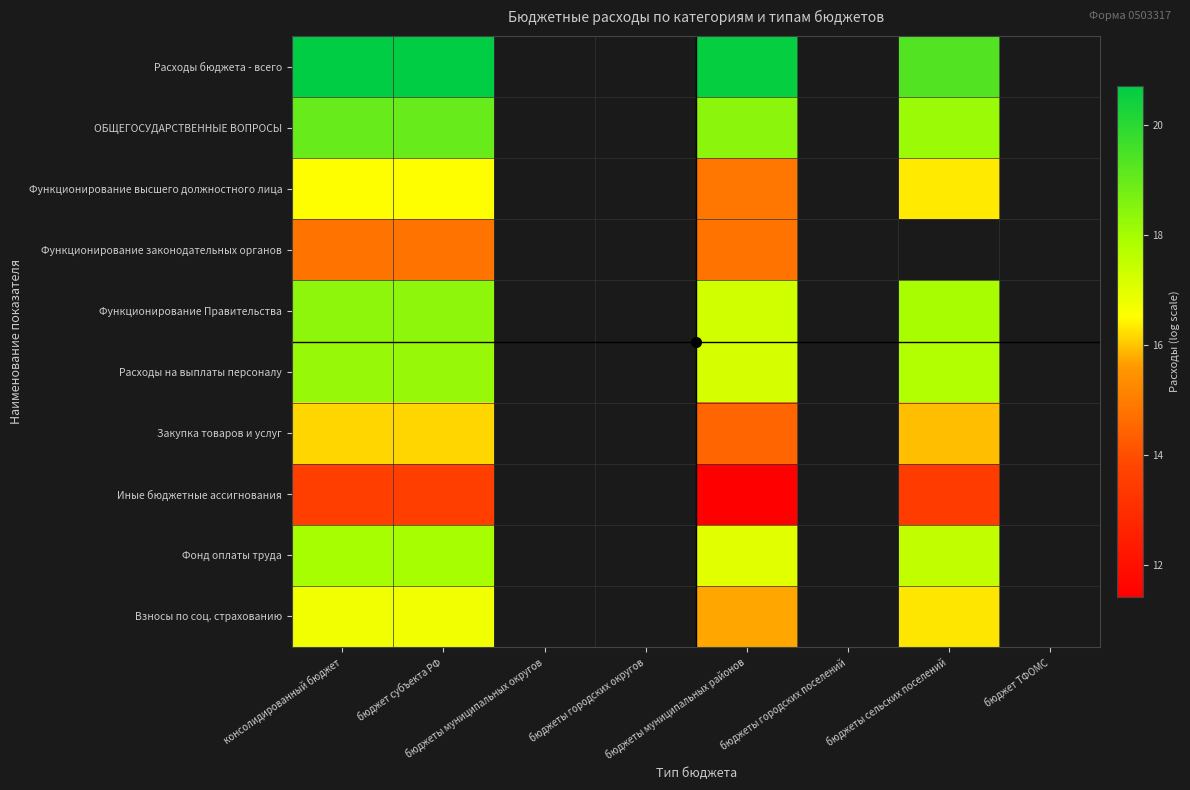

Rank the series by their maximum value, from highest to lowest.

Расходы бюджета - всего, ОБЩЕГОСУДАРСТВЕННЫЕ ВОПРОСЫ, Функционирование Правительства, Расходы на выплаты персоналу, Фонд оплаты труда, Взносы по соц. страхованию, Функционирование высшего должностного лица, Закупка товаров и услуг, Функционирование законодательных органов, Иные бюджетные ассигнования